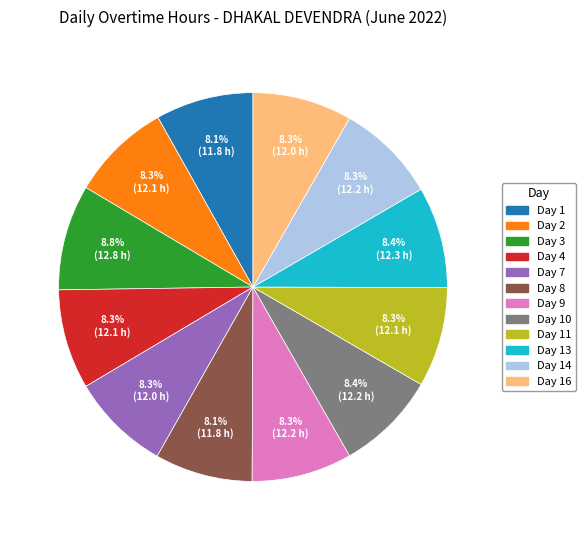

Is there any slice that represents more than half of the pie?

No